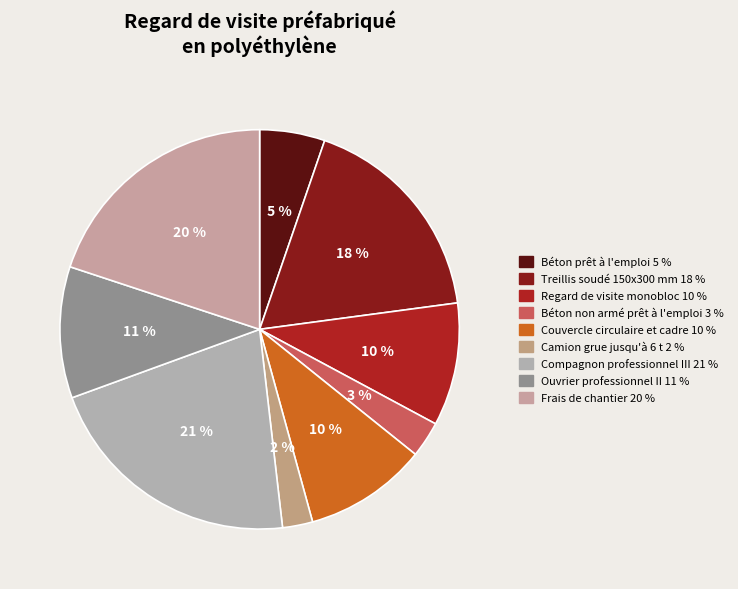

How many segments does this pie chart have?

9